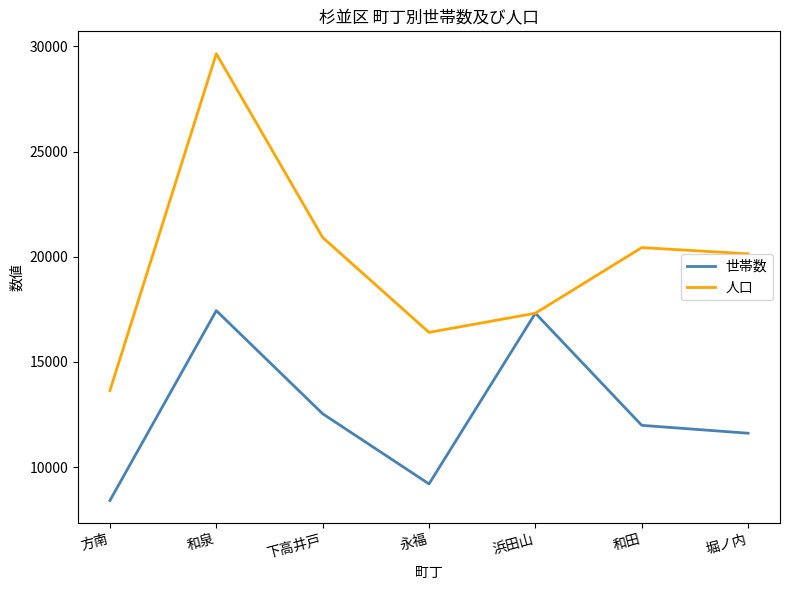

What is the sum of all 世帯数 values?

88510